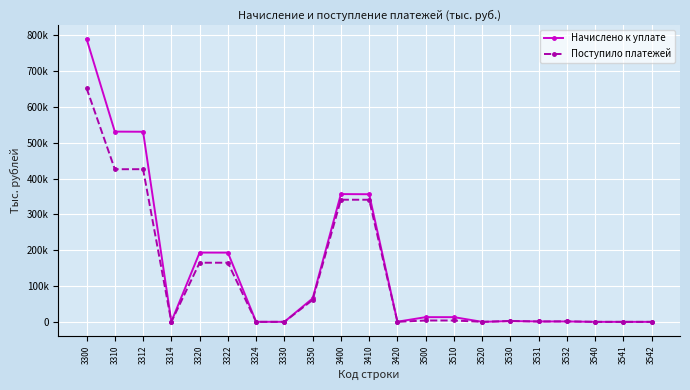

What are all the series names shown in the legend?

Начислено к уплате, Поступило платежей